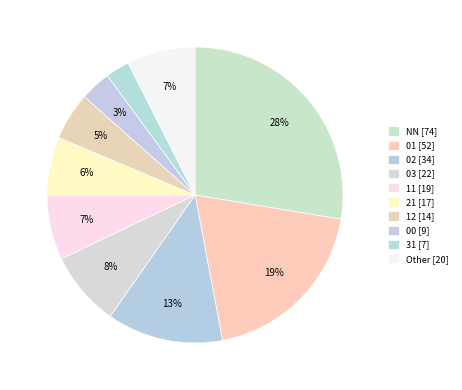

Count the number of slices in the pie.

10